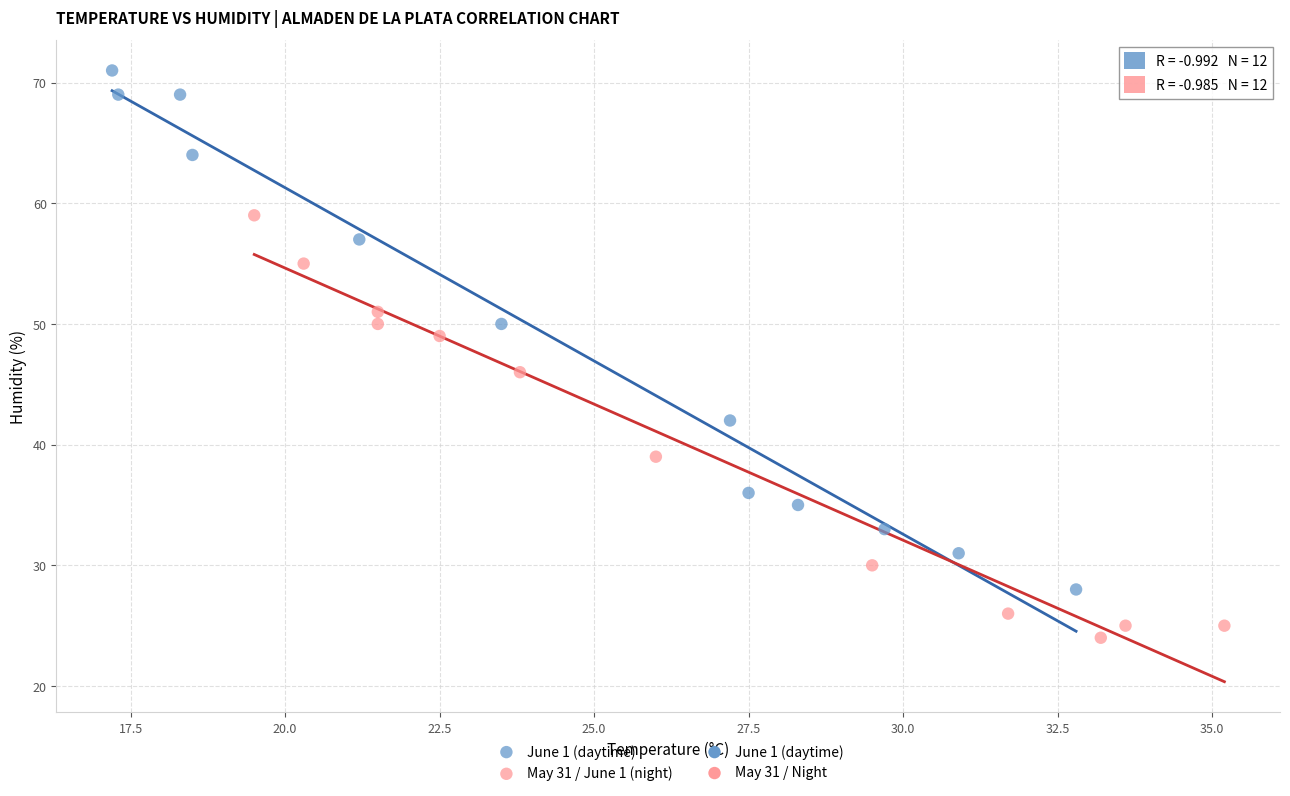

Which series reaches the minimum Y coordinate?

May 31 / June 1 (night)